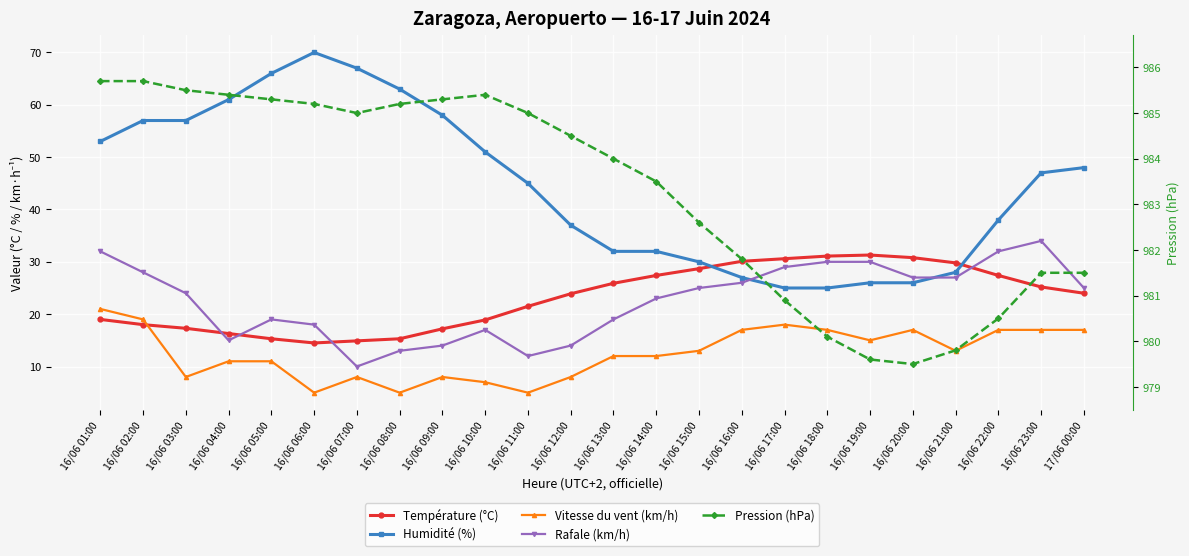

Reading right to left, list all the values displayed in this chart.

Température (°C): 24.0	25.2	27.4	29.8	30.8	31.3	31.1	30.6	30.1	28.7	27.4	25.9	23.9	21.5	18.9	17.2	15.3	14.9	14.5	15.3	16.3	17.3	18.0	19.0
Humidité (%): 48.0	47.0	38.0	28.0	26.0	26.0	25.0	25.0	27.0	30.0	32.0	32.0	37.0	45.0	51.0	58.0	63.0	67.0	70.0	66.0	61.0	57.0	57.0	53.0
Vitesse du vent (km/h): 17.0	17.0	17.0	13.0	17.0	15.0	17.0	18.0	17.0	13.0	12.0	12.0	8.0	5.0	7.0	8.0	5.0	8.0	5.0	11.0	11.0	8.0	19.0	21.0
Rafale (km/h): 25.0	34.0	32.0	27.0	27.0	30.0	30.0	29.0	26.0	25.0	23.0	19.0	14.0	12.0	17.0	14.0	13.0	10.0	18.0	19.0	15.0	24.0	28.0	32.0
Pression (hPa): 981.5	981.5	980.5	979.8	979.5	979.6	980.1	980.9	981.8	982.6	983.5	984.0	984.5	985.0	985.4	985.3	985.2	985.0	985.2	985.3	985.4	985.5	985.7	985.7